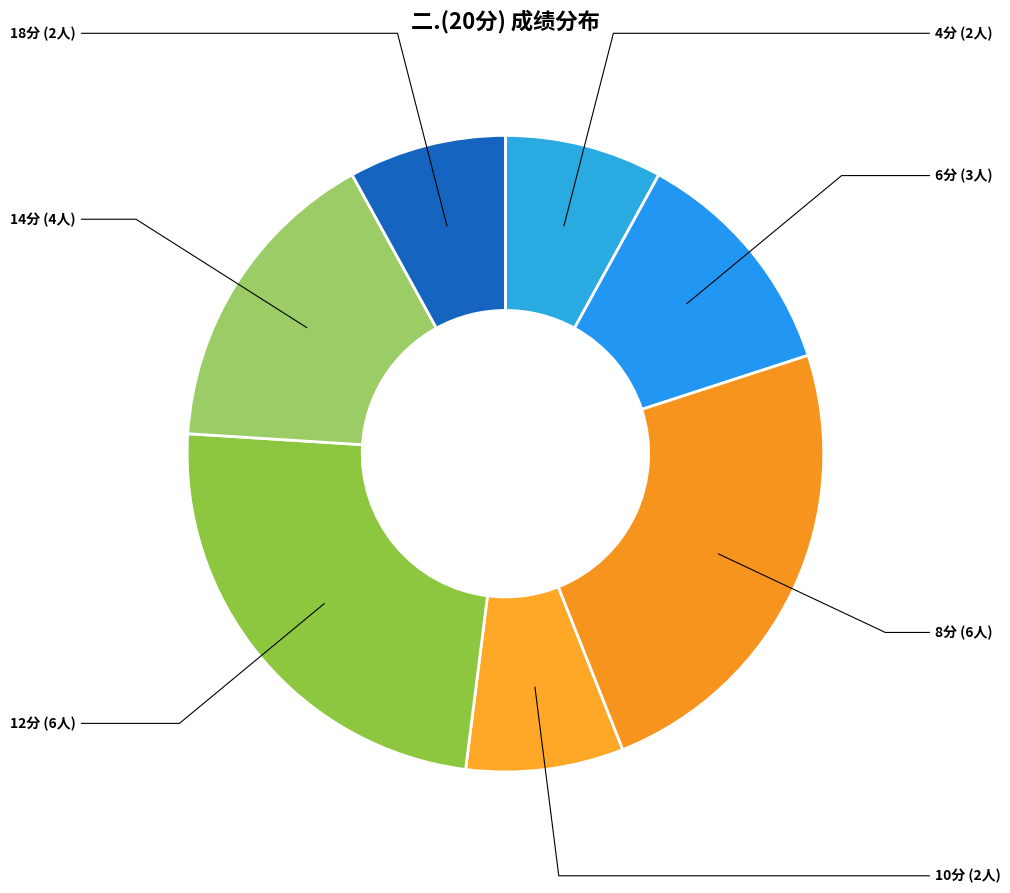

Is it true that 4分 is 8% of the pie?

True